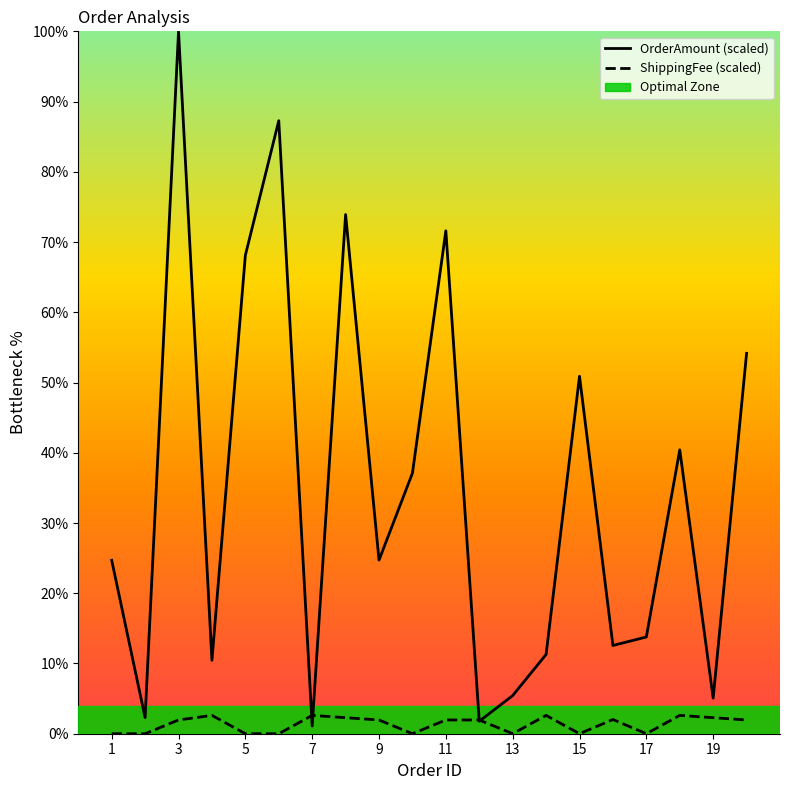

List the series in order of their peak value, highest first.

OrderAmount (scaled), ShippingFee (scaled)